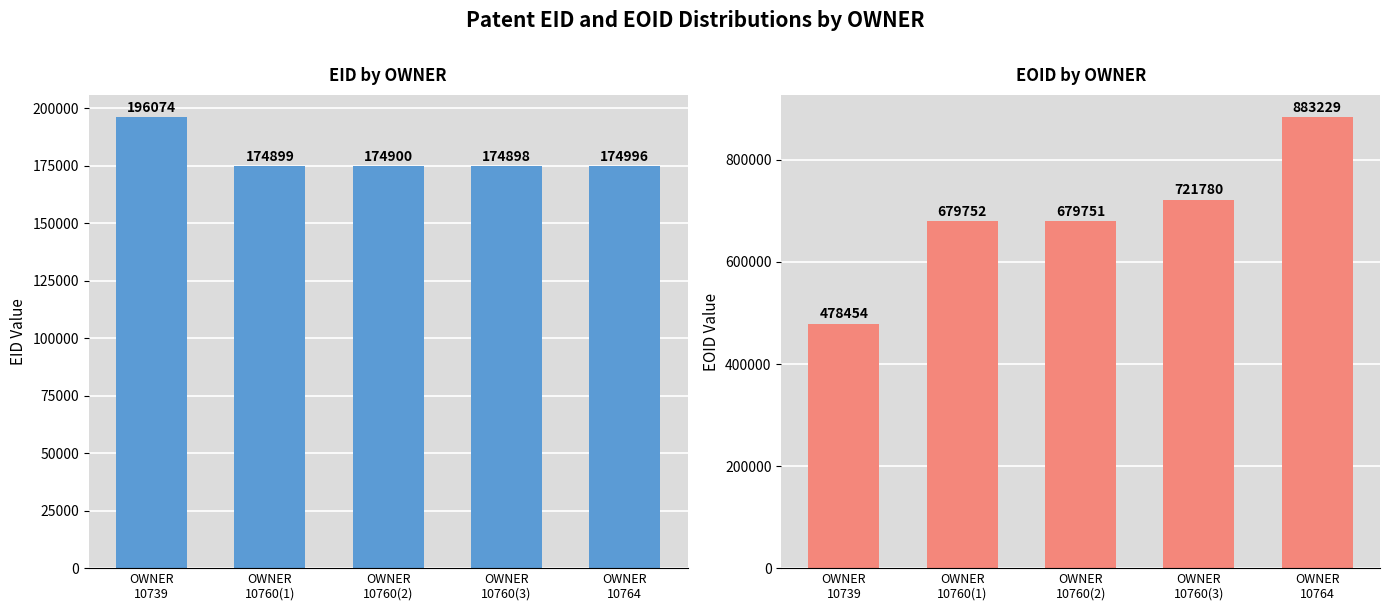

The value of EOID at OWNER
10739 is 693604. True or false?

False